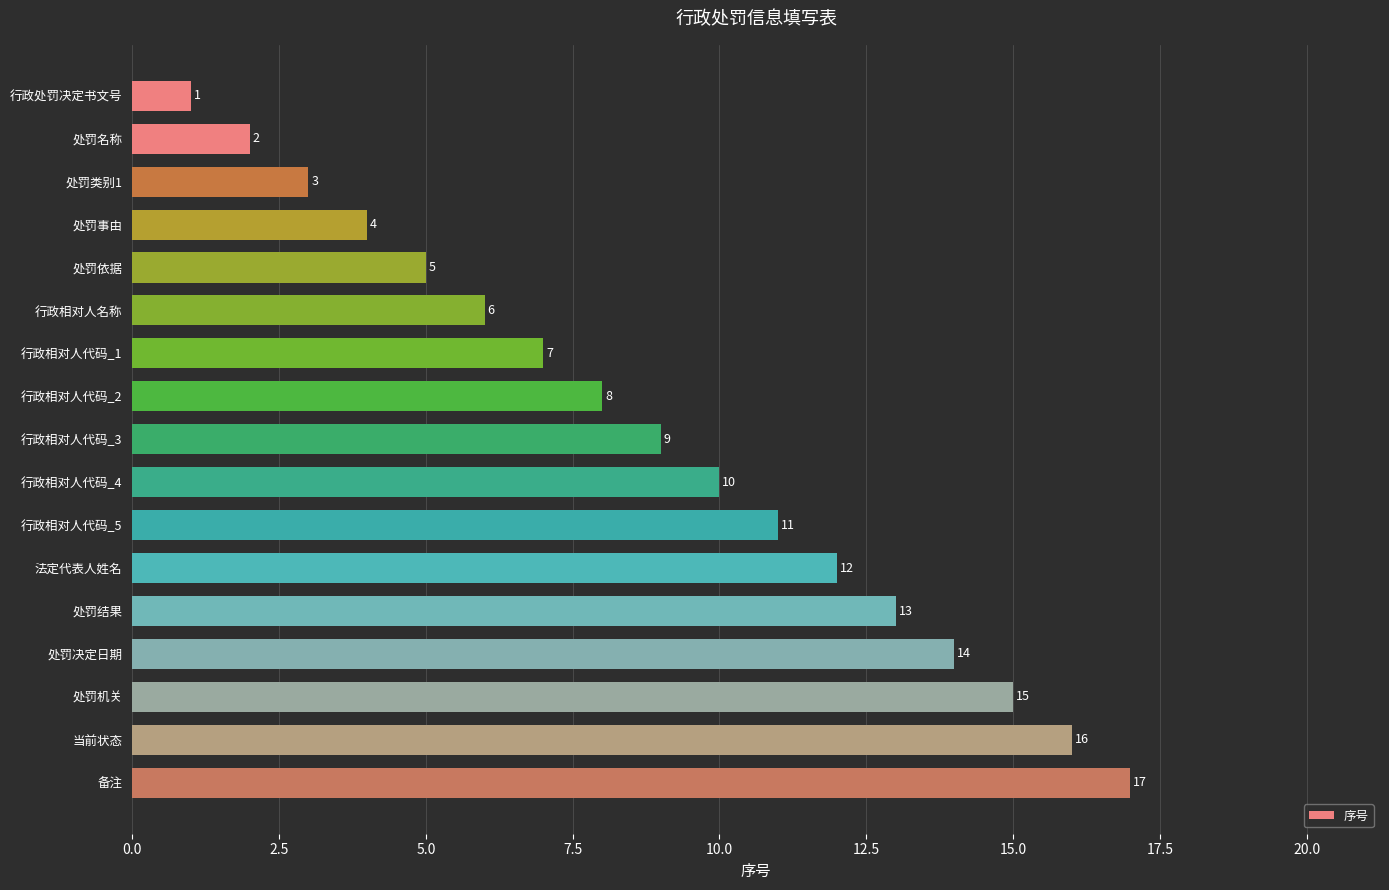

True or false: the data shows 9 at 行政相对人代码_3.

True